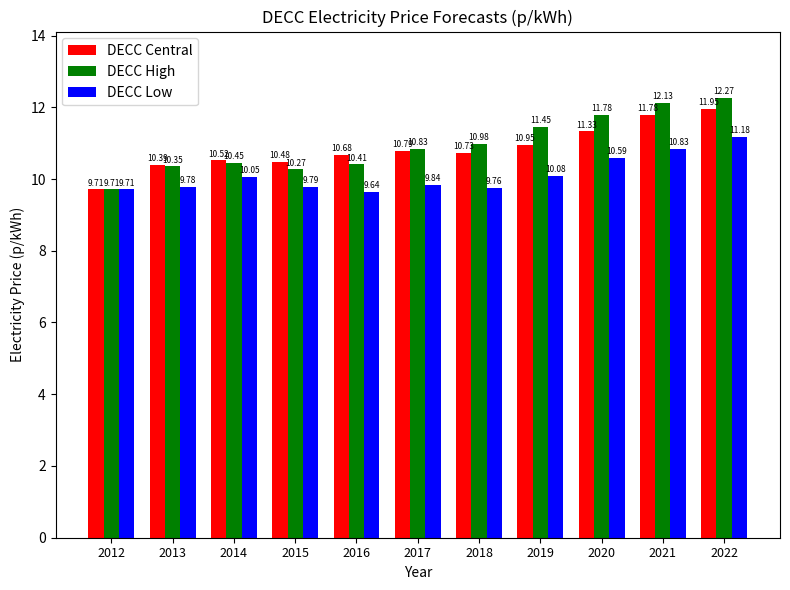

What is the difference between the maximum and minimum values in the DECC Low series?

1.5